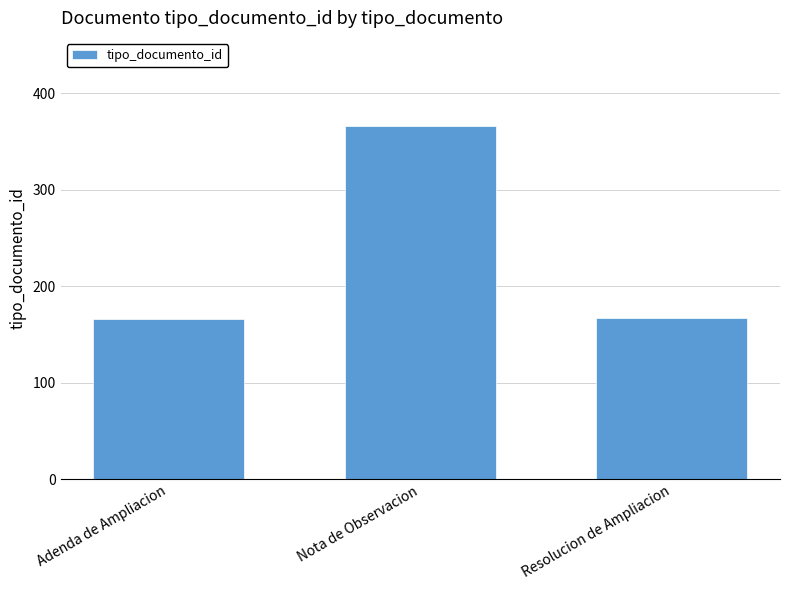

What is the smallest value displayed?

166